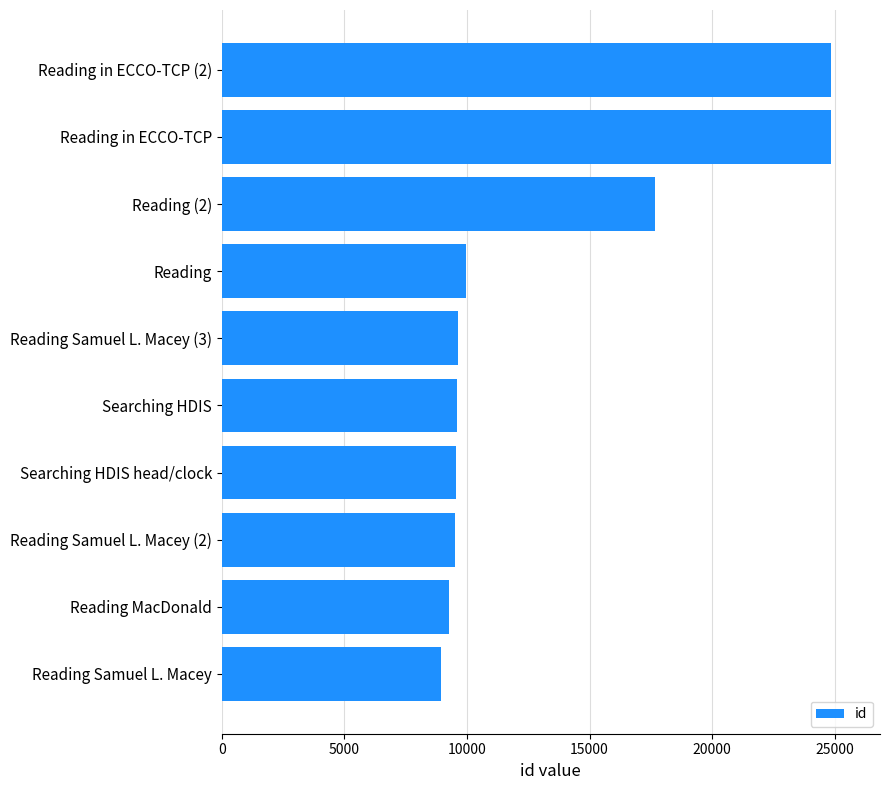

The chart shows a value of 9944 at Reading. True or false?

True